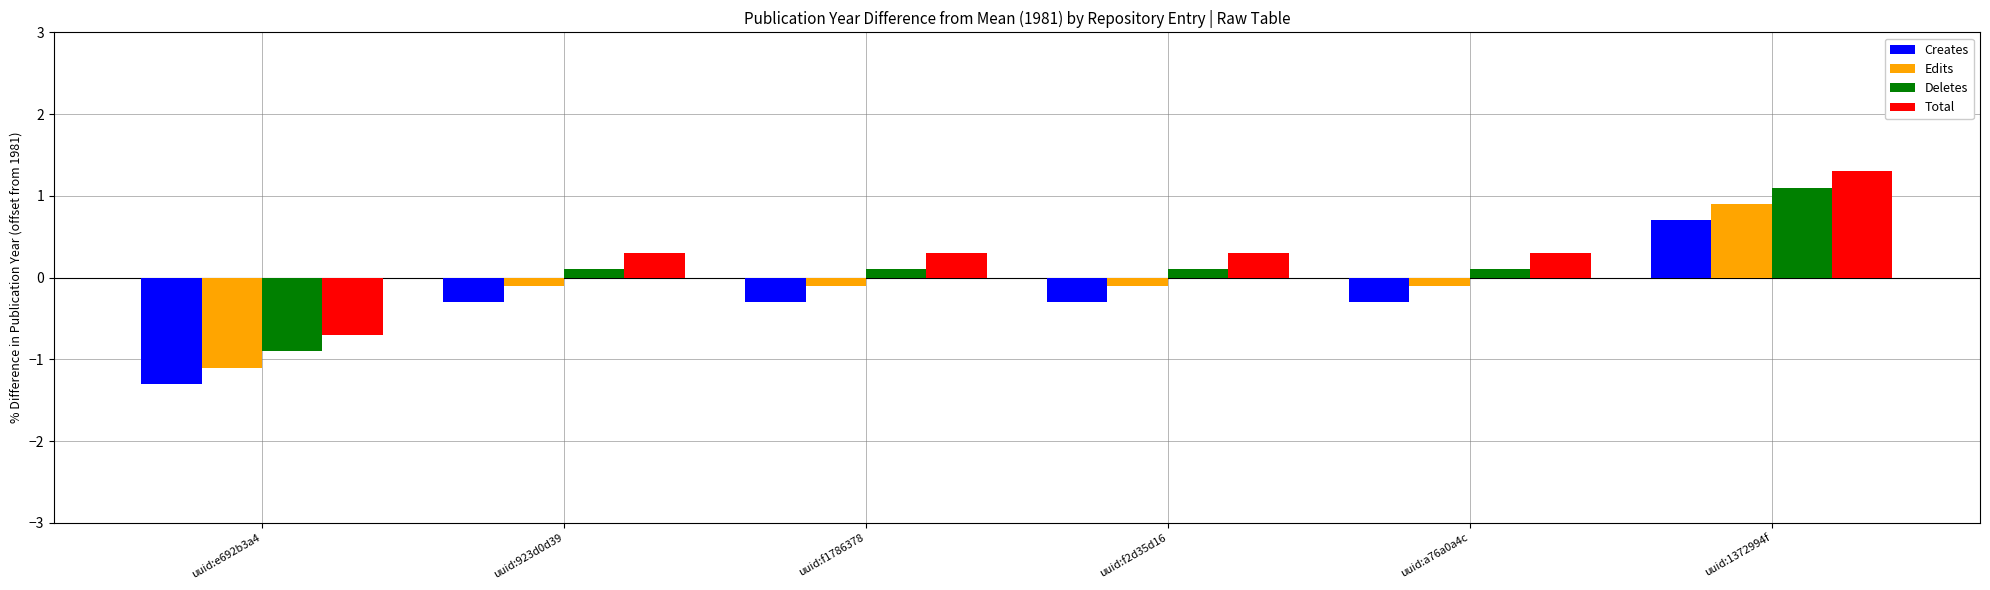

Is it true that Total equals 0.3 at uuid:f1786378?

True